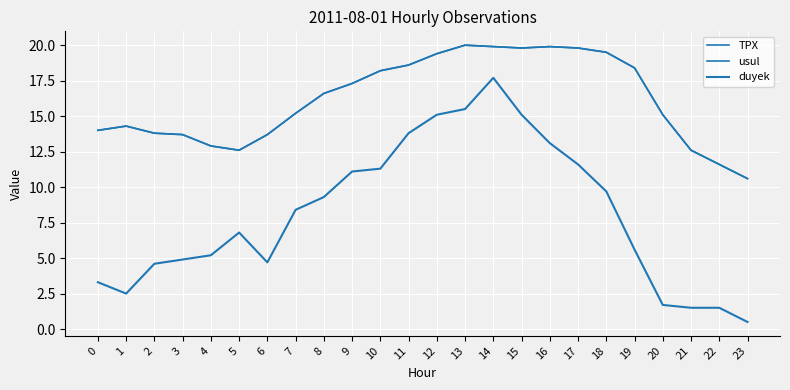

What is the total value across all series at 10?

47.7